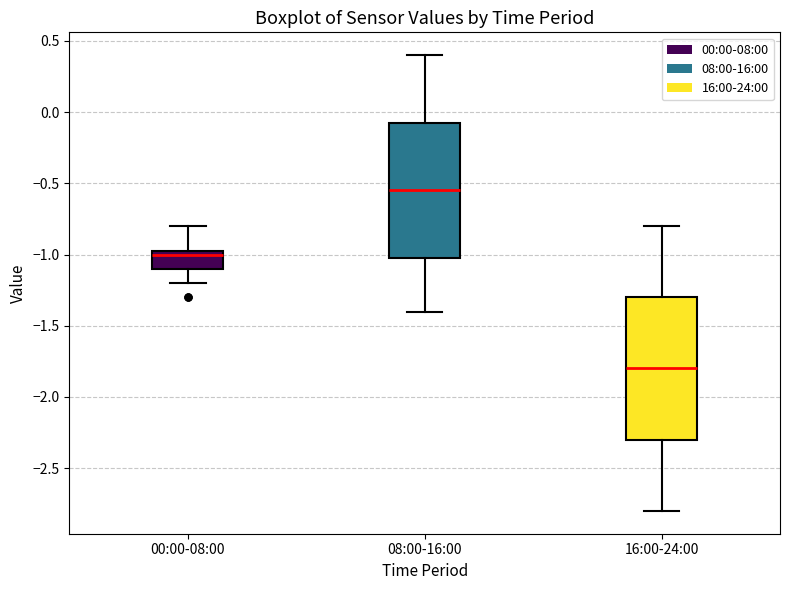

Reading left to right, transcribe this box plot: for each box, give where its median line is, the range the box spans, and where its two whiskers end, as read against the y-axis. The values are not printed on the chart, so give them approximately, as read against the axis.

00:00-08:00: median -1.00, box -1.10 to -0.95, whiskers -1.20 to -0.80
08:00-16:00: median -0.55, box -1.00 to -0.05, whiskers -1.40 to 0.40
16:00-24:00: median -1.80, box -2.30 to -1.30, whiskers -2.80 to -0.80